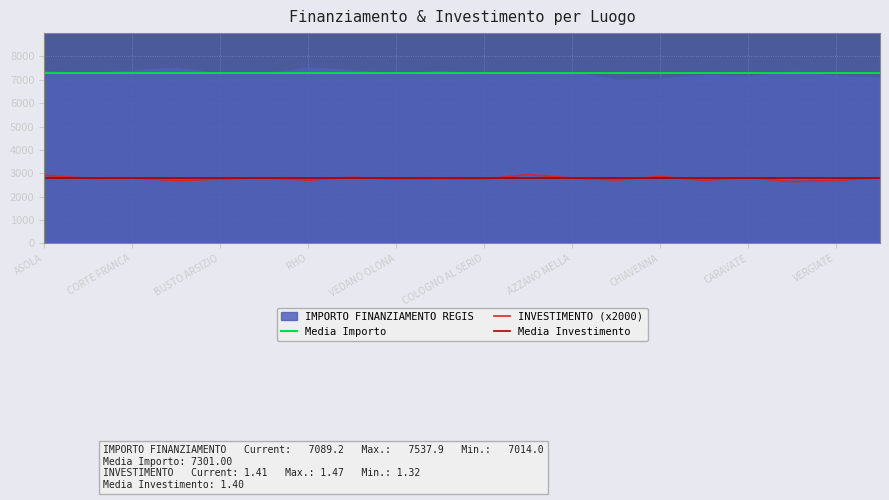

The value of INVESTIMENTO (x2000) at VEDANO OLONA is 2751.9. True or false?

True